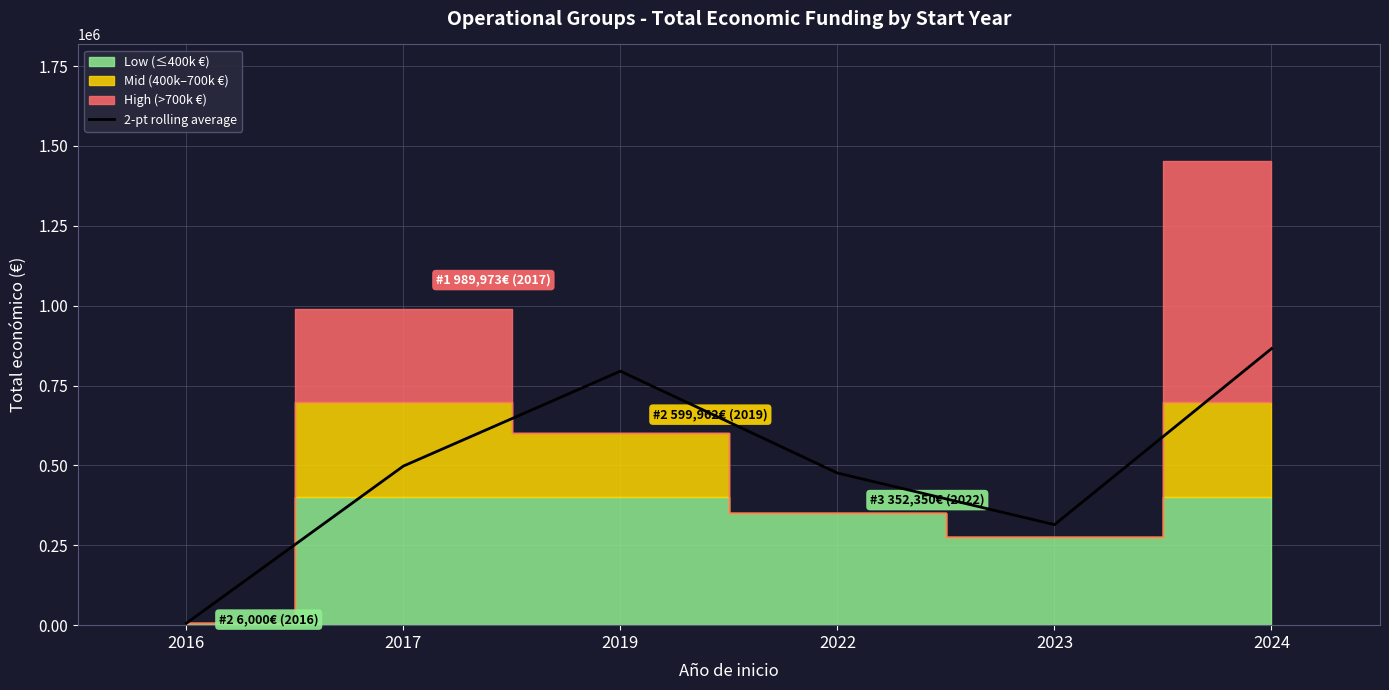

Where is the data nearest to the value 435720?

2022